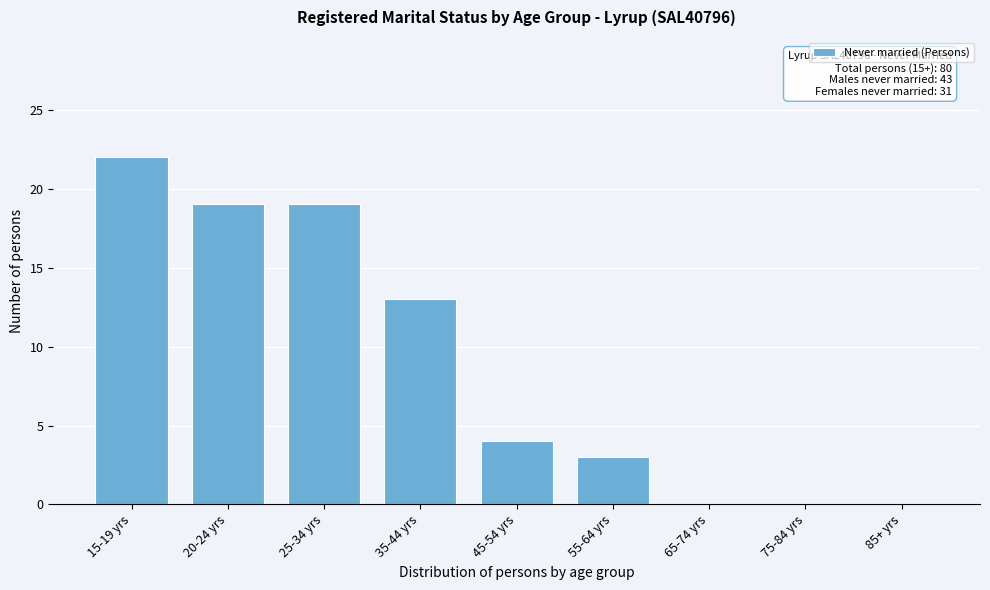

Reading right to left, extract all data points from this chart.

85+ yrs=0	75-84 yrs=0	65-74 yrs=0	55-64 yrs=3	45-54 yrs=4	35-44 yrs=13	25-34 yrs=19	20-24 yrs=19	15-19 yrs=22